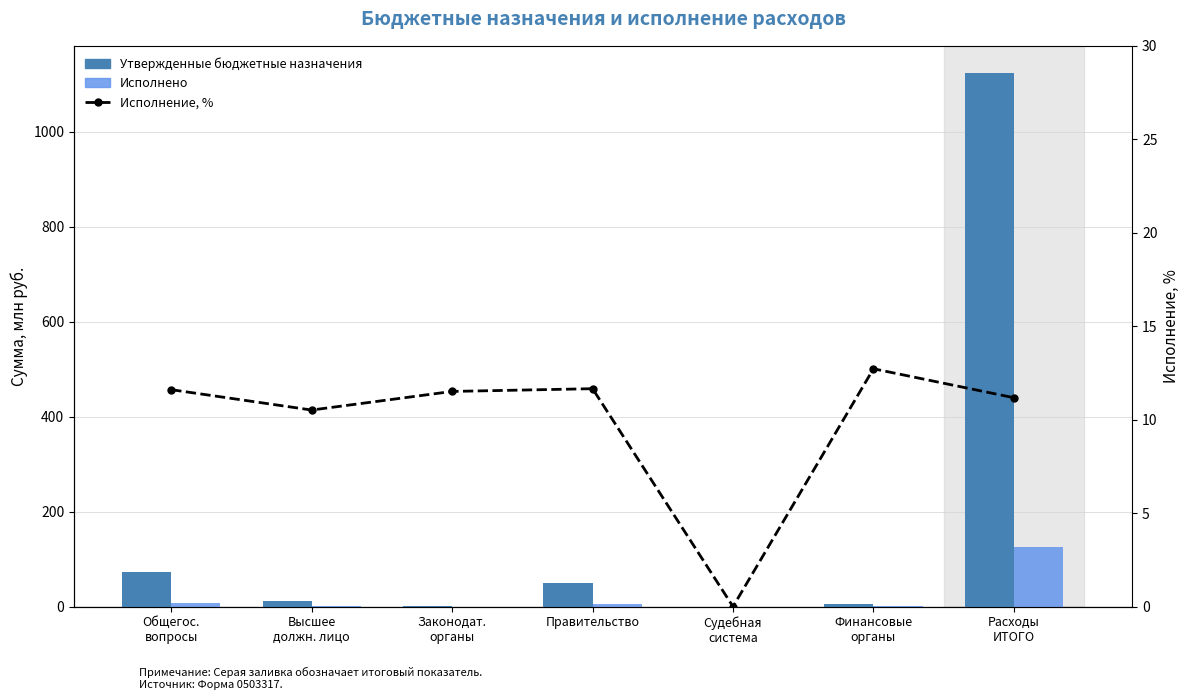

List the series in order of their peak value, lowest first.

Исполнение, %, Исполнено, Утвержденные бюджетные назначения